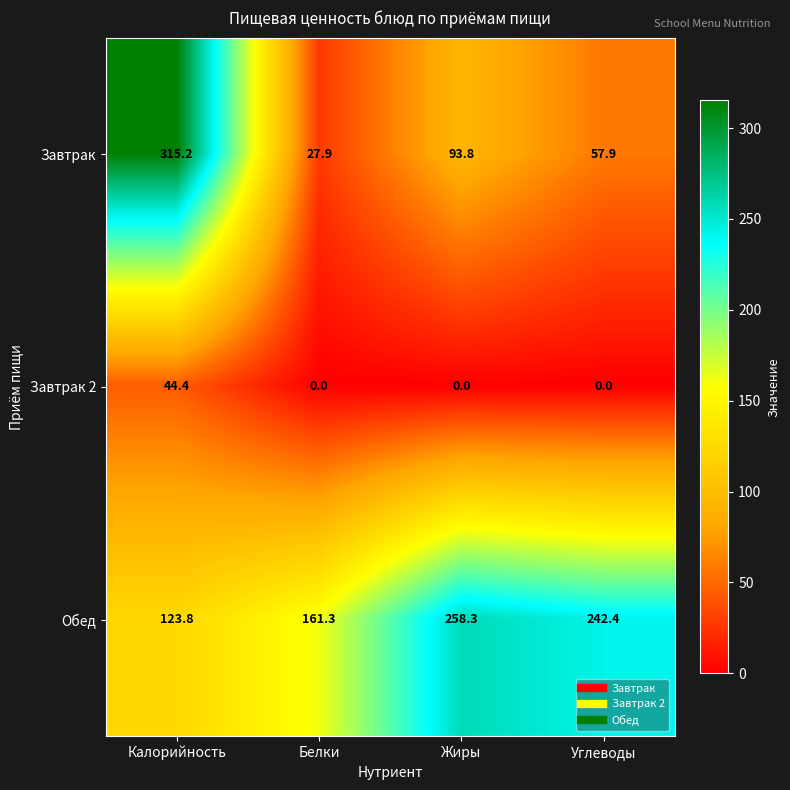

Which series changed the most between Белки and Жиры?

Обед